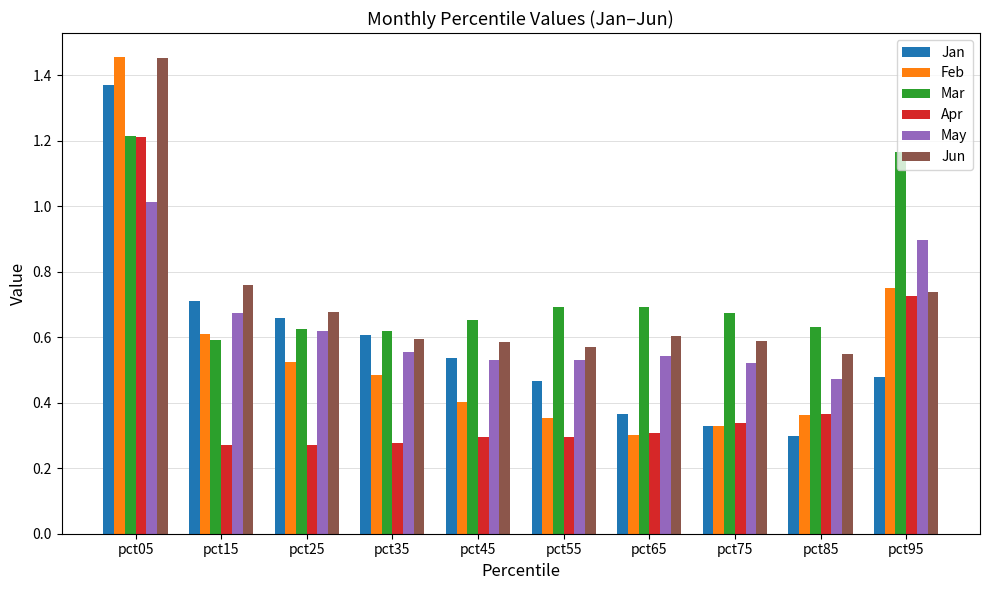

At how many categories does at least one series exceed 0?

10